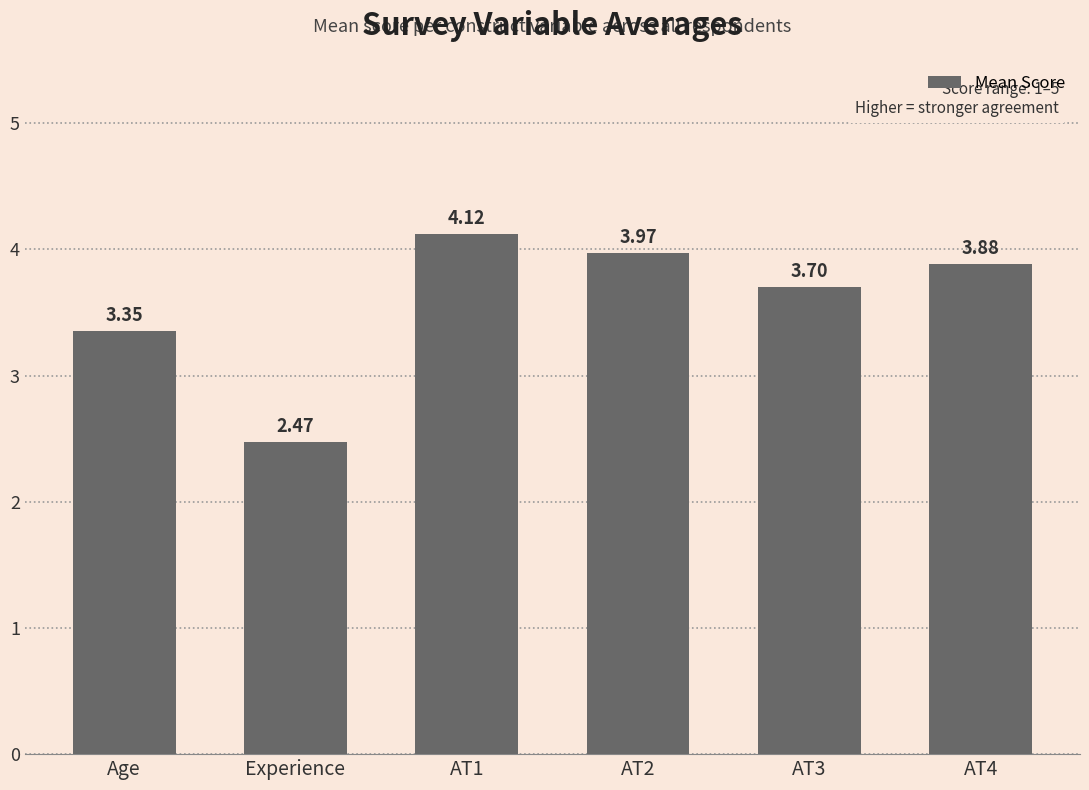

What is the greatest value displayed?

4.1